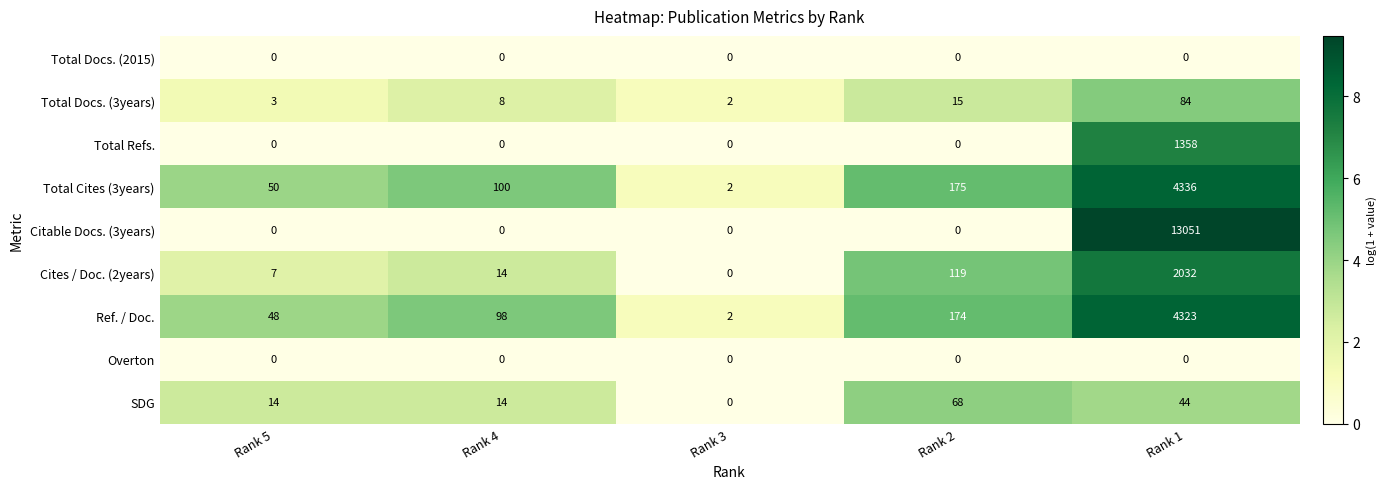

What is the sum of all Total Docs. (3years) values?

112